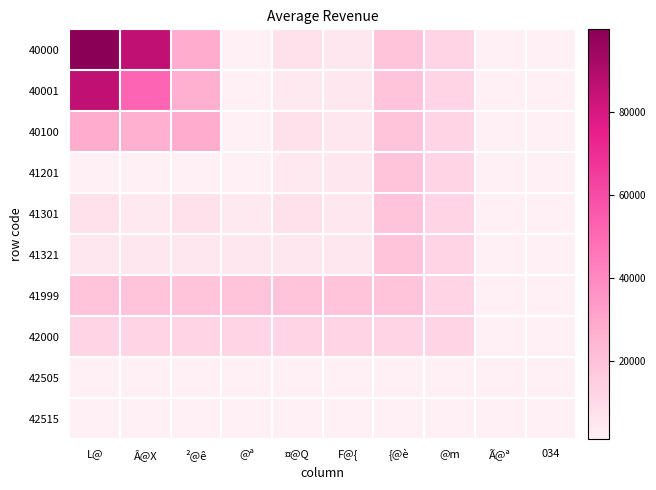

Which series has the largest range (max minus min)?

40000